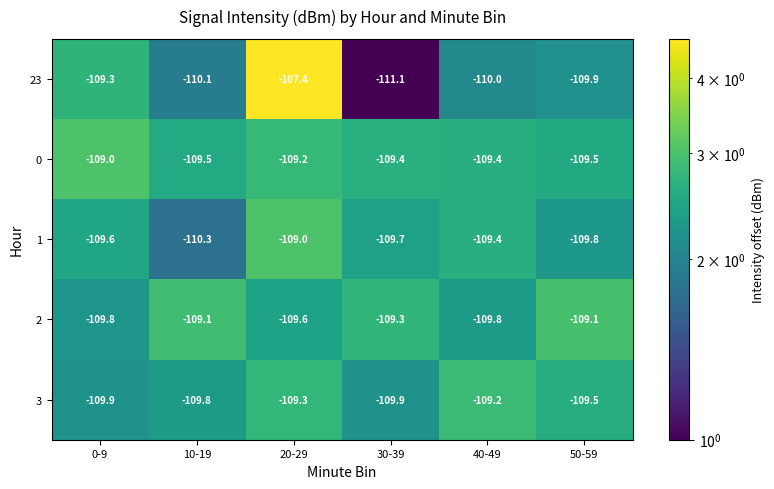

Reading left to right, transcribe all the data shown in this chart.

23: -109.3	-110.1	-107.4	-111.1	-110.0	-109.9
0: -109.0	-109.5	-109.2	-109.4	-109.4	-109.5
1: -109.6	-110.3	-109.0	-109.7	-109.4	-109.8
2: -109.8	-109.1	-109.6	-109.3	-109.8	-109.1
3: -109.9	-109.8	-109.3	-109.9	-109.2	-109.5